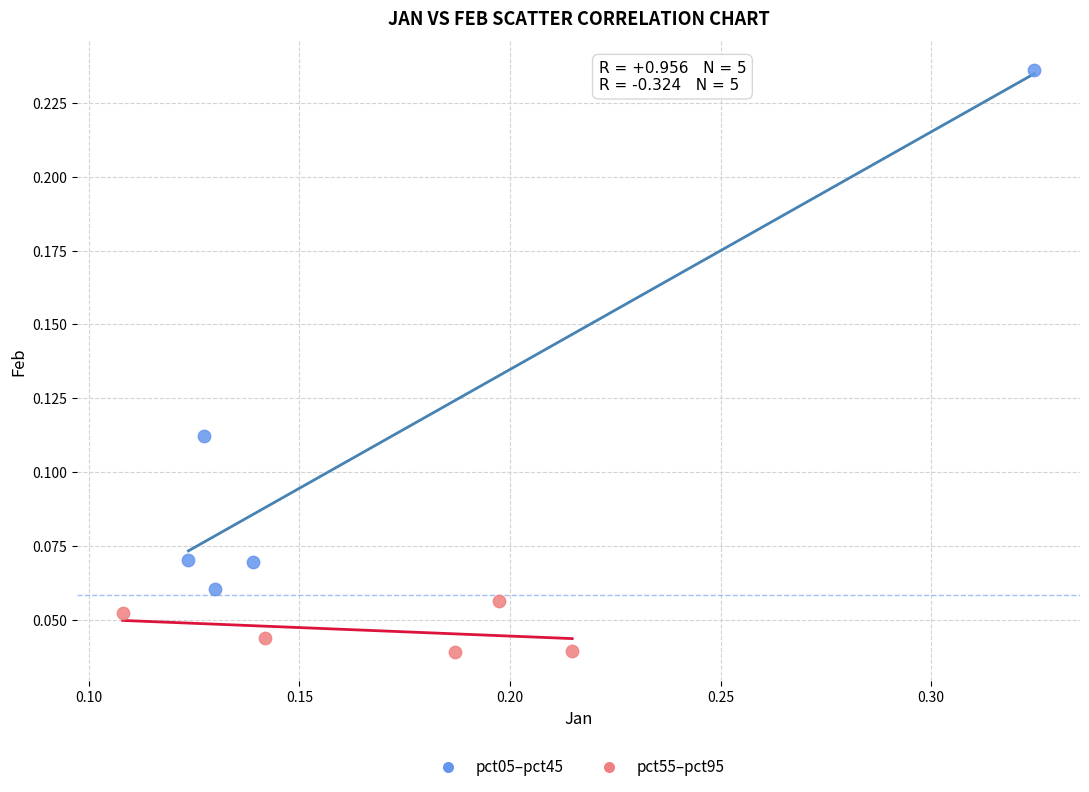

Which series contains the lowest Y value?

pct55–pct95